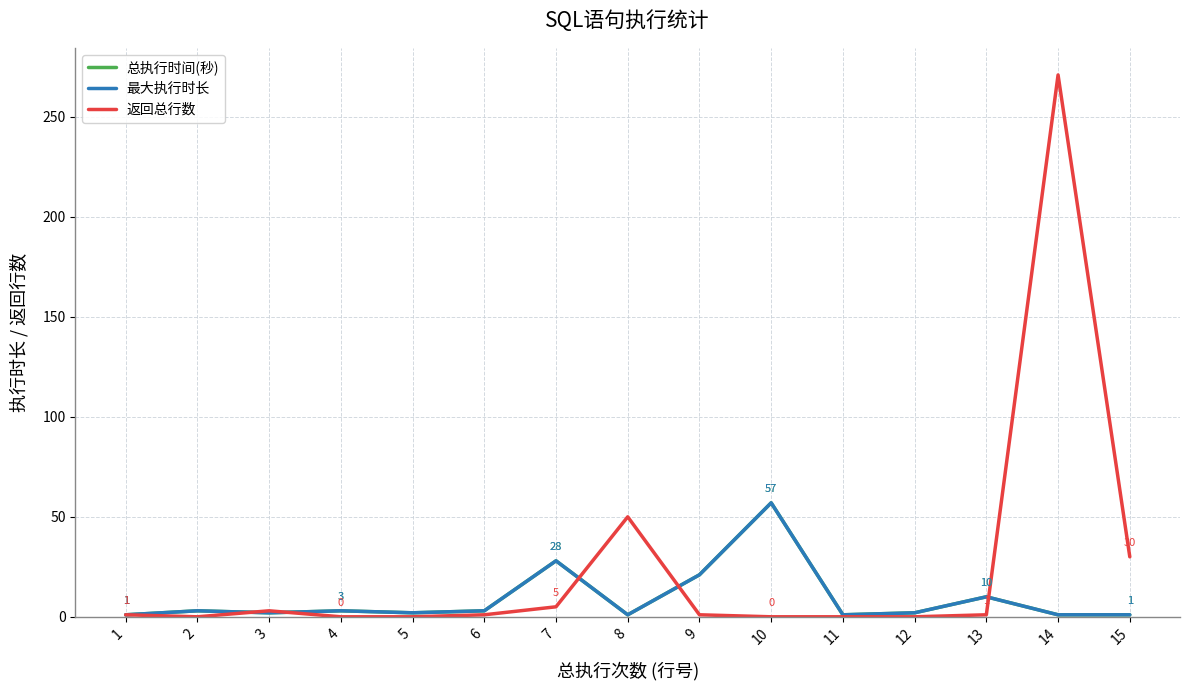

Read the 最大执行时长 value at 13, to the nearest 10.

10